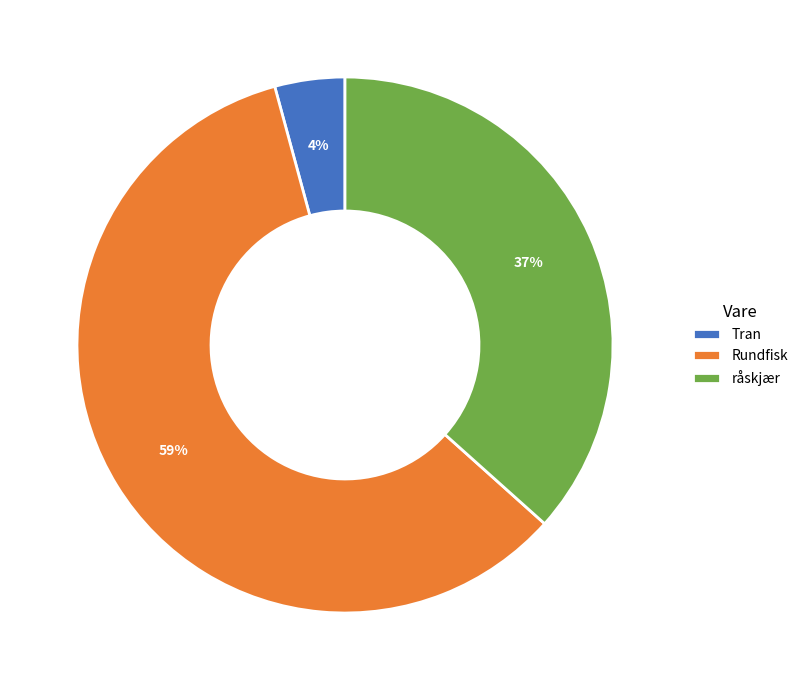

Approximately how many times larger is the value at råskjær compared to Rundfisk?

0.6